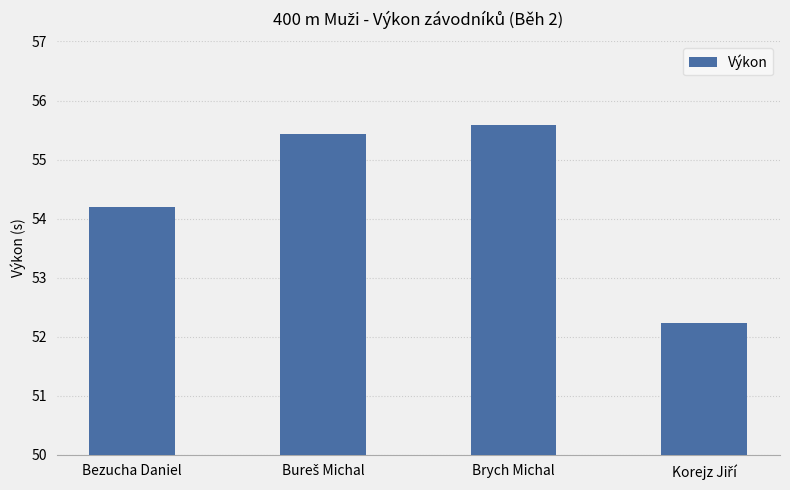

Reading right to left, list all the values displayed in this chart.

52.2	55.6	55.4	54.2